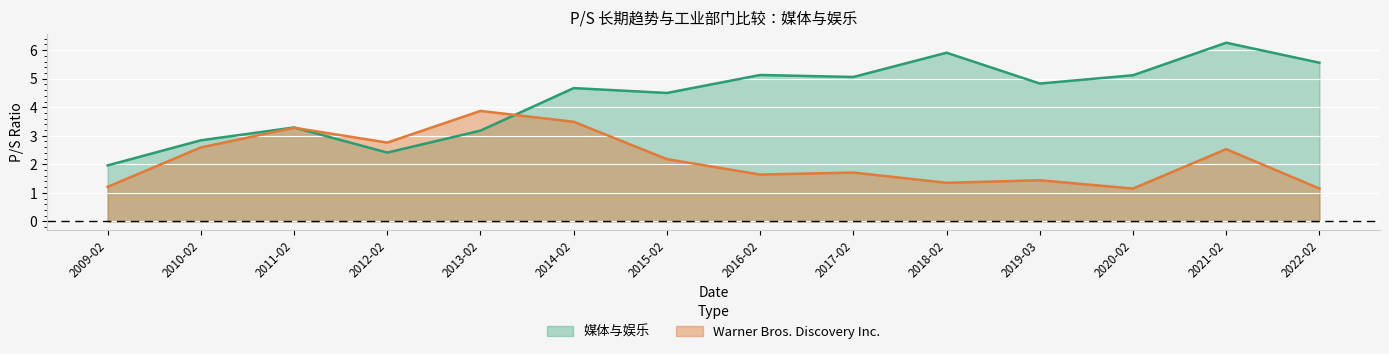

Reading left to right, extract all data points from this chart.

Warner Bros. Discovery Inc.: 1.2	2.6	3.3	2.8	3.9	3.5	2.2	1.6	1.7	1.4	1.4	1.1	2.5	1.1
媒体与娱乐: 2.0	2.8	3.3	2.4	3.2	4.7	4.5	5.1	5.1	5.9	4.8	5.1	6.3	5.6